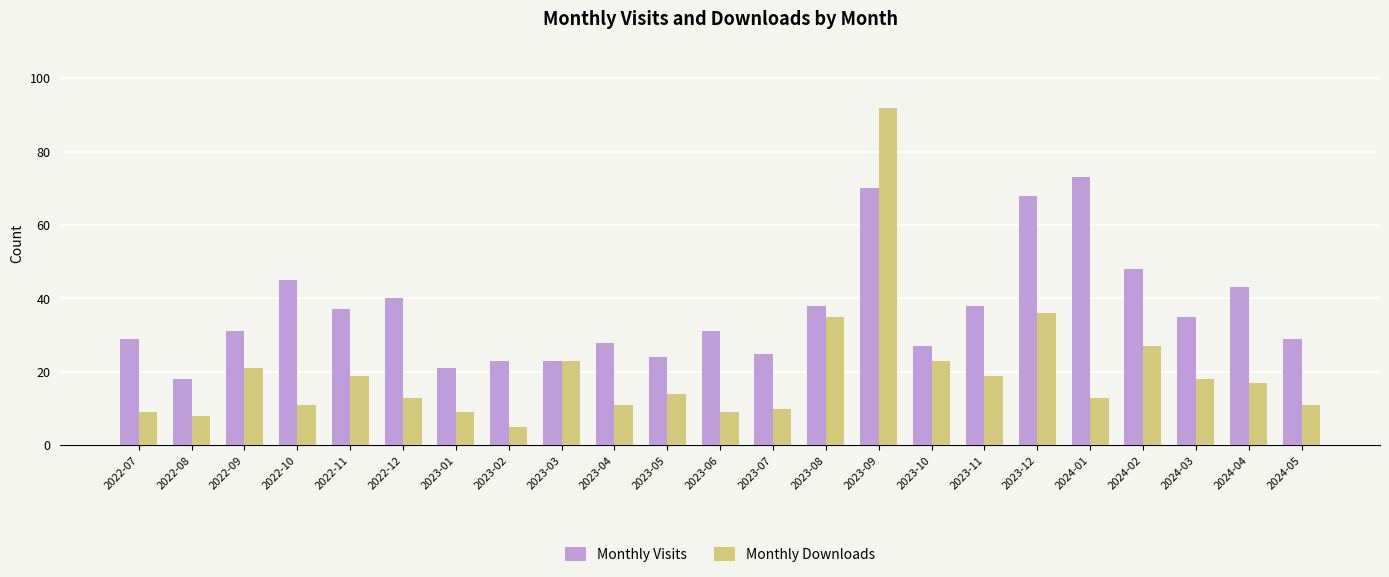

What is the value of the Monthly Visits bar at the 14th from the left?

38